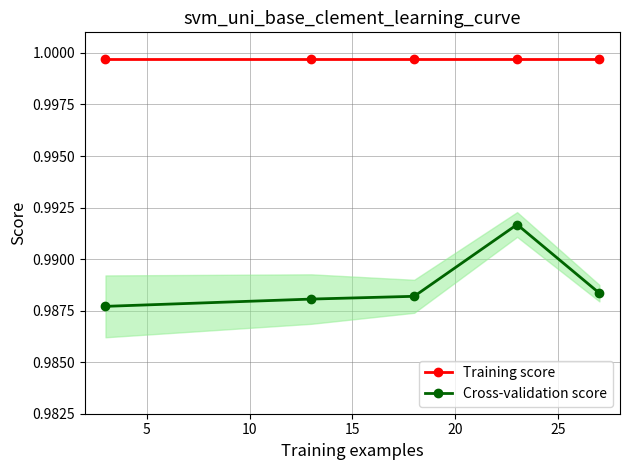

True or false: Cross-validation score and Training score cross at least once.

False